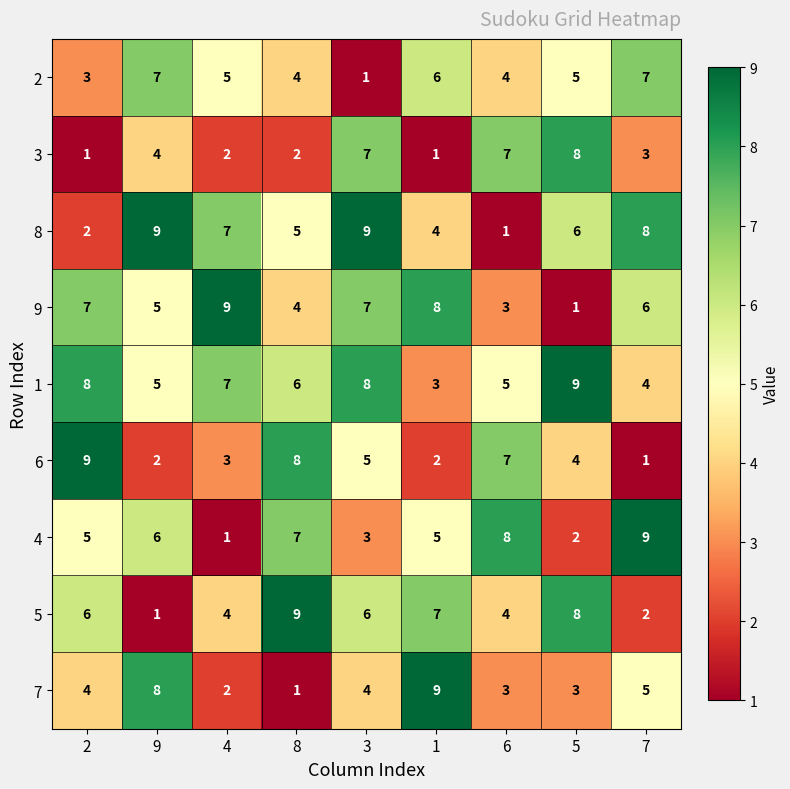

Count the 6 values in the range 2 to 7.

6